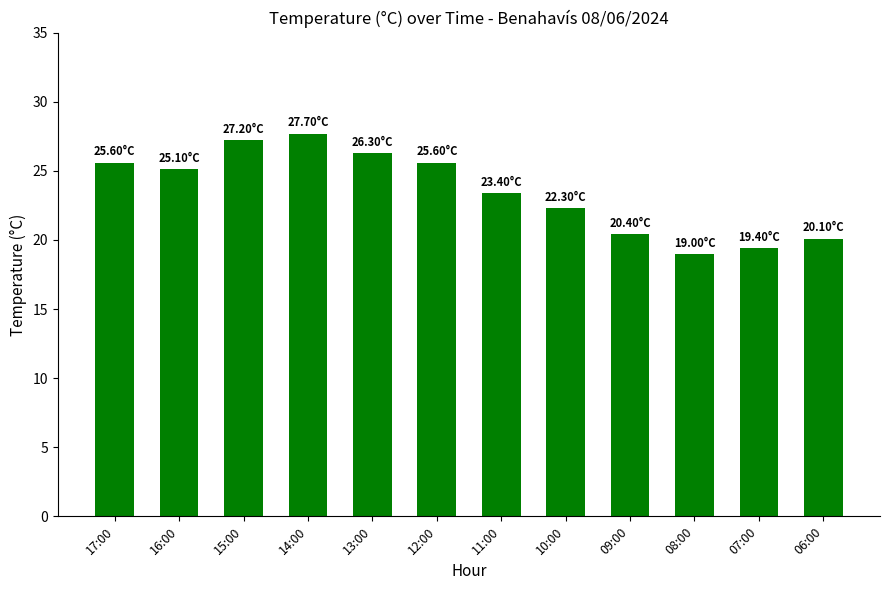

What is the average value?

23.5